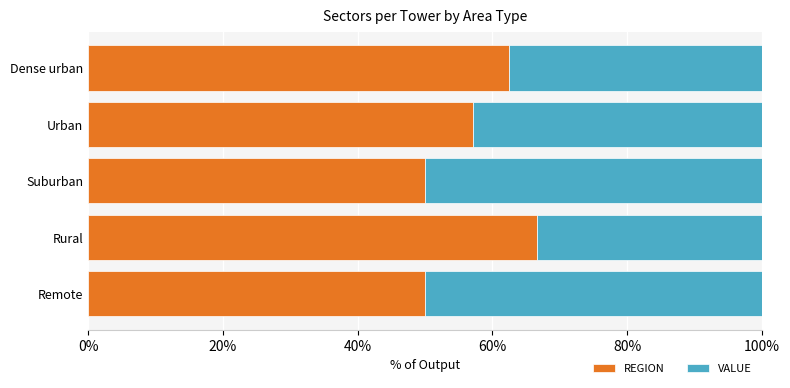

What is the difference between the maximum and second lowest values in the REGION series?

16.7